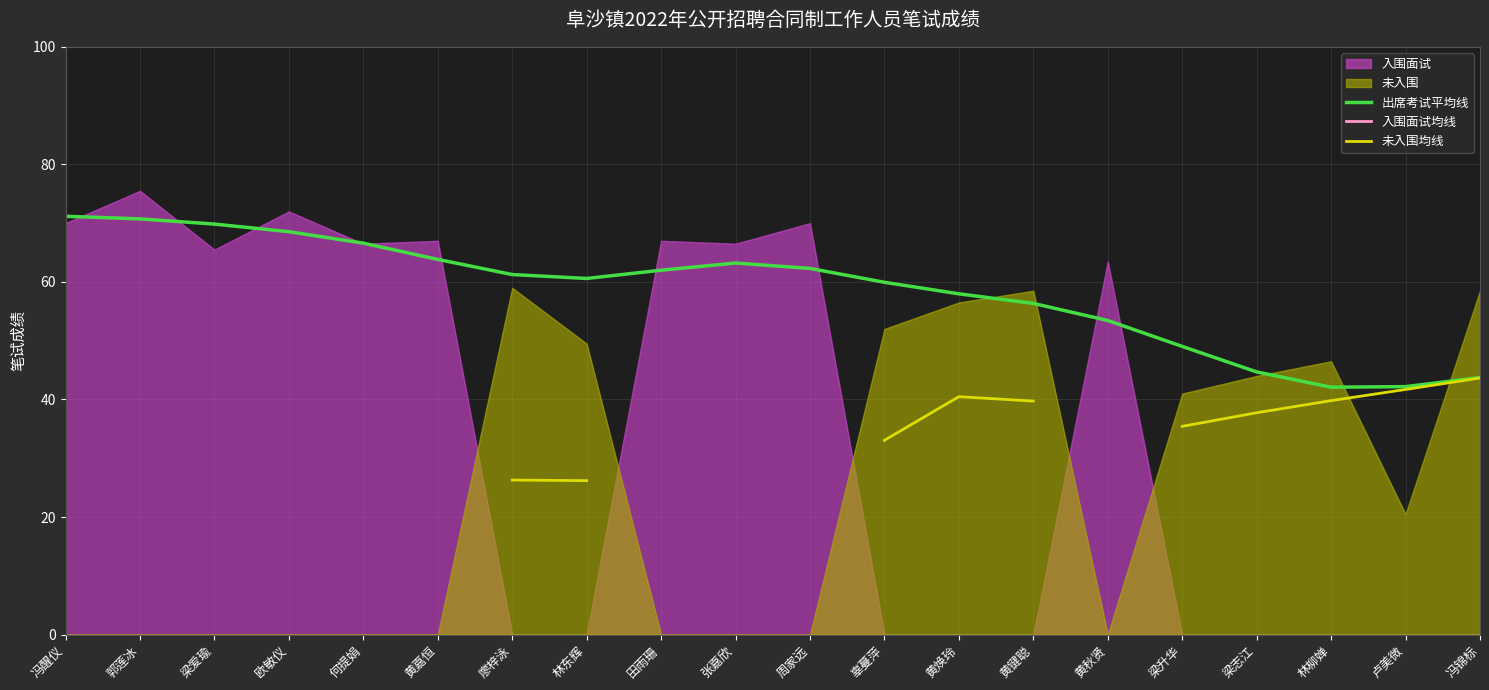

Count the number of categories in the chart.

20